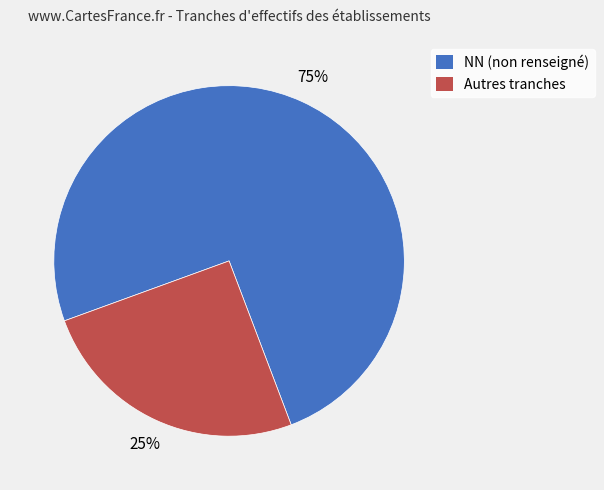

Count the number of slices in the pie.

2